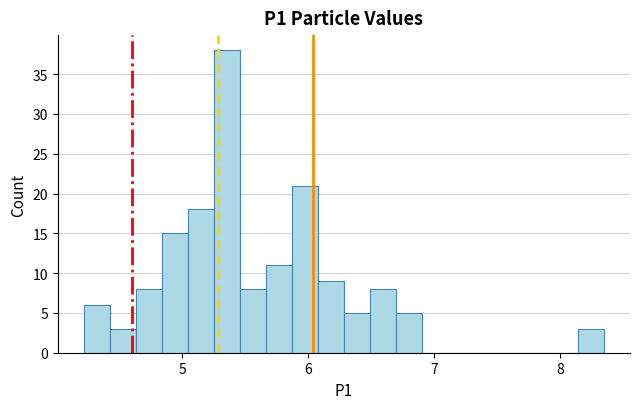

Around what value on the x-axis is the tallest bar? Give the approximate position of its centre, as read against the axis.

5.4